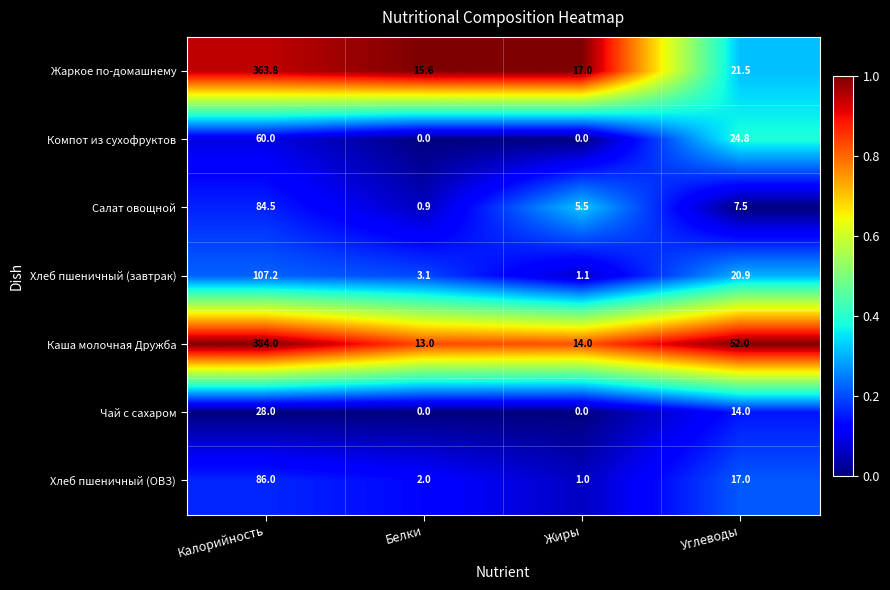

Which series has the widest spread of values?

Каша молочная Дружба